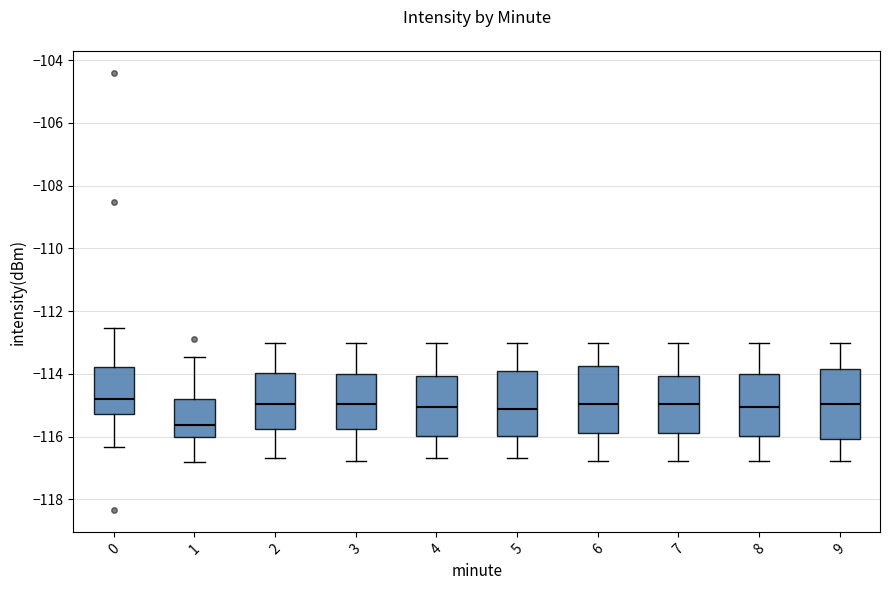

Which box's median line is the lowest?

1